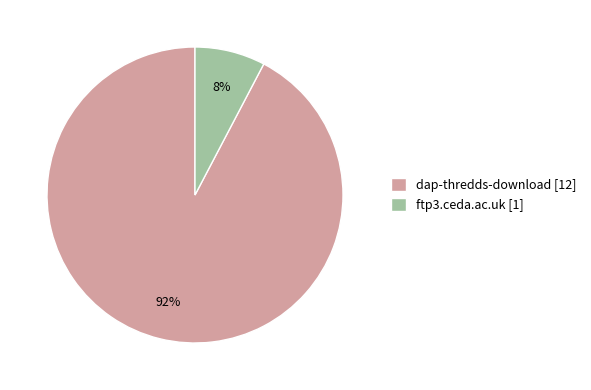

Rank the categories by value from lowest to highest.

ftp3.ceda.ac.uk, dap-thredds-download